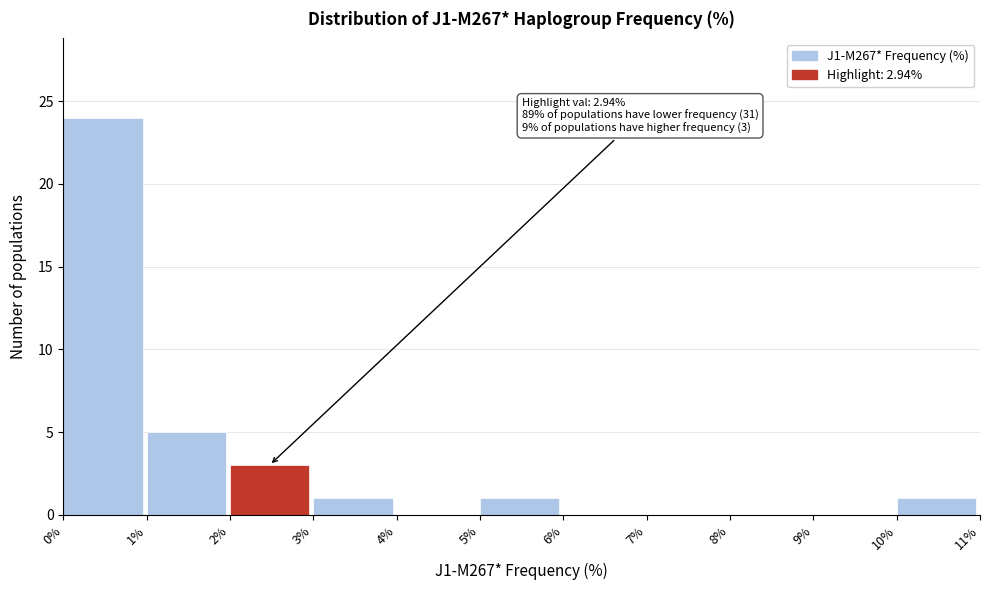

Which range on the x-axis has the tallest bar?

0% to 1%